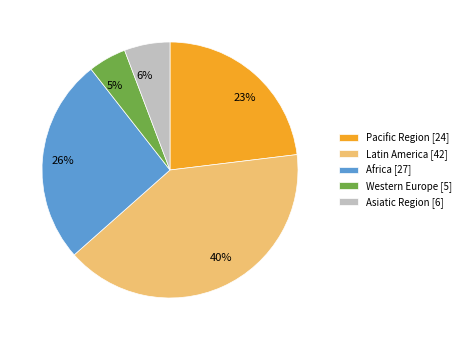

To the nearest percent, what is the average slice percentage?

20%